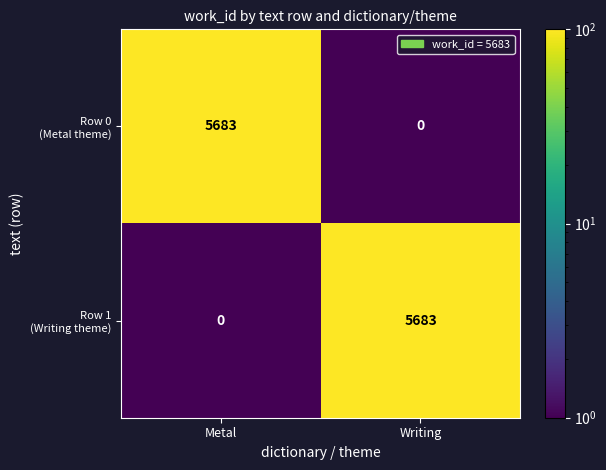

What is the total value across all series at Metal?

5683